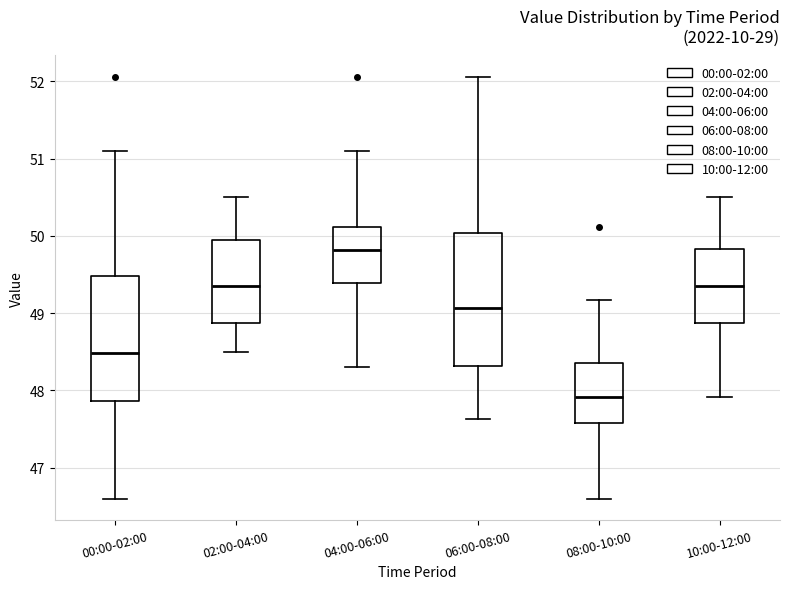

Which box has the highest median line?

04:00-06:00